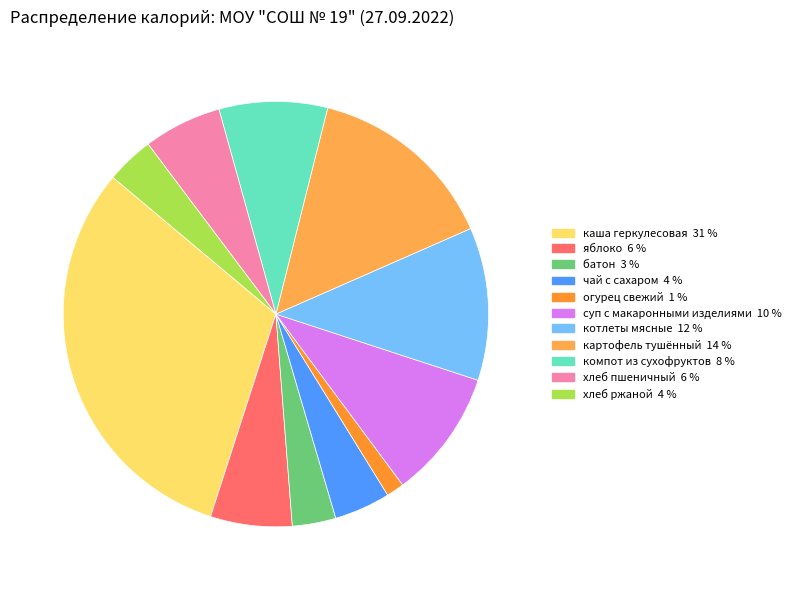

Count the number of slices in the pie.

11